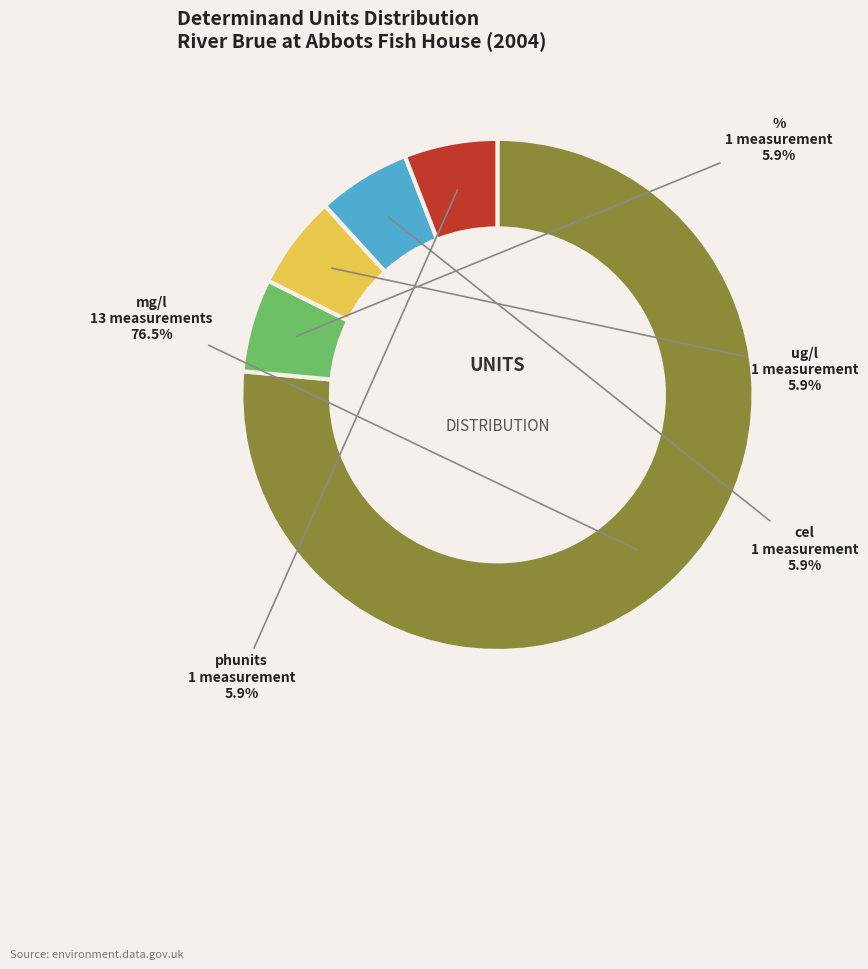

How many slices are in this pie chart?

5